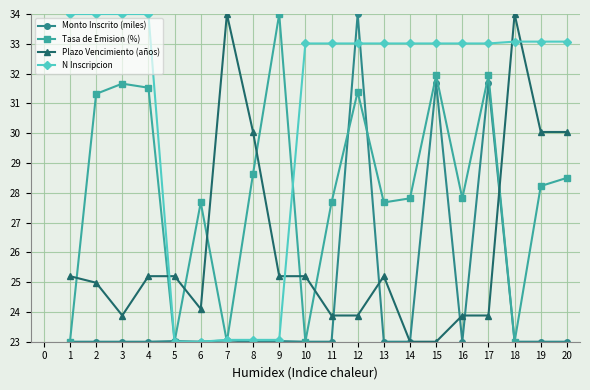

How many lines are shown in the chart?

4